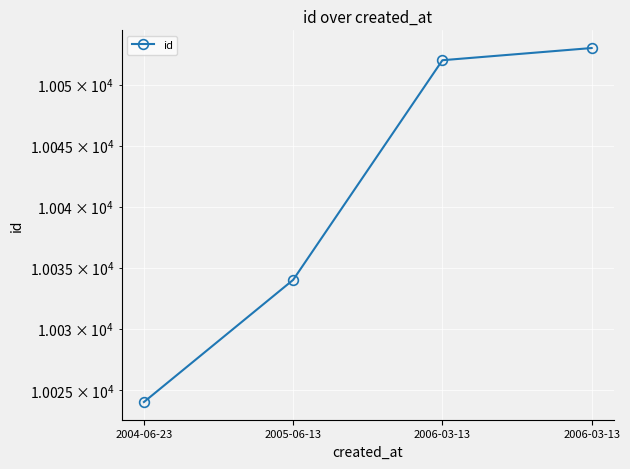

The value at 2006-03-13 is 10053. True or false?

True